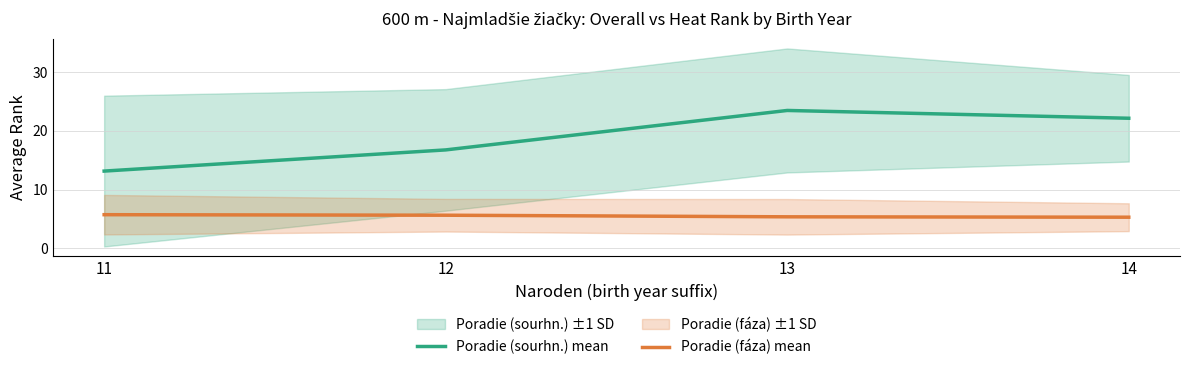

Is this an area chart (filled region under the line)?

No